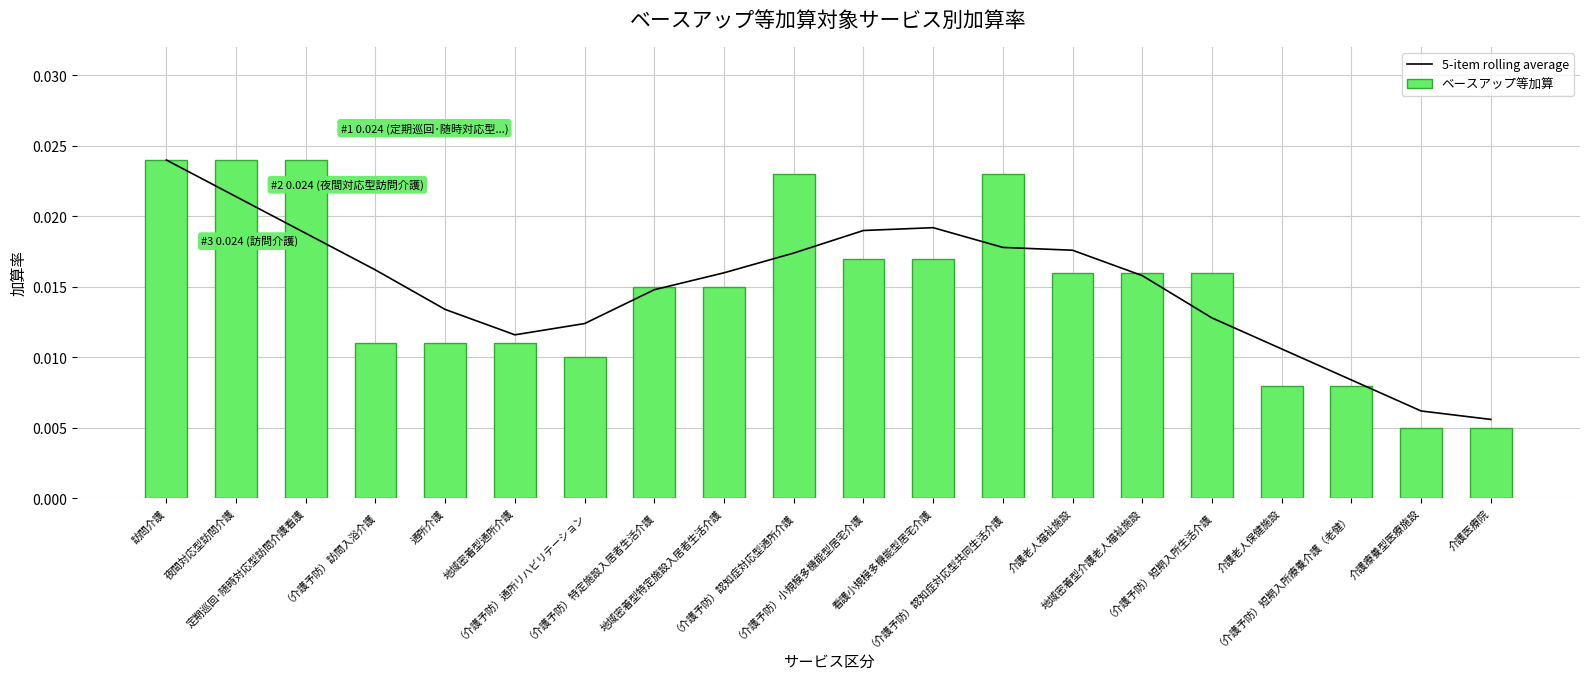

Which category has the highest value in the 5-item rolling average series?

訪問介護